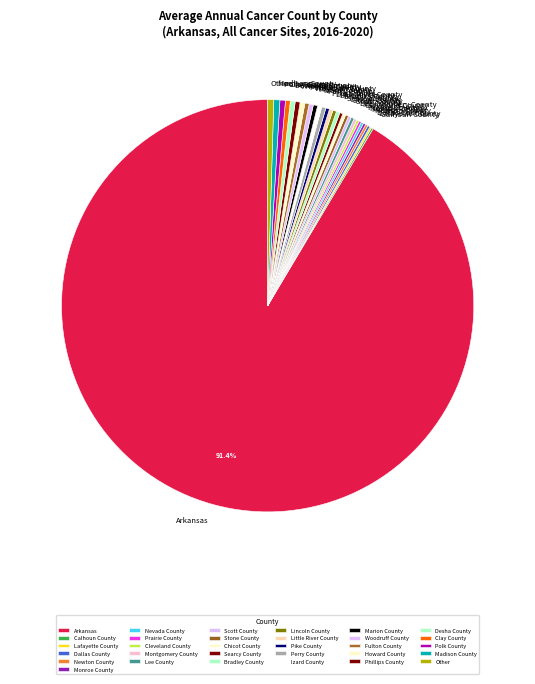

To the nearest percent, what is the average slice percentage?

3%